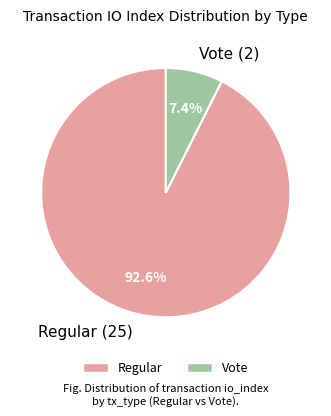

True or false: Vote accounts for 16% of the total.

False